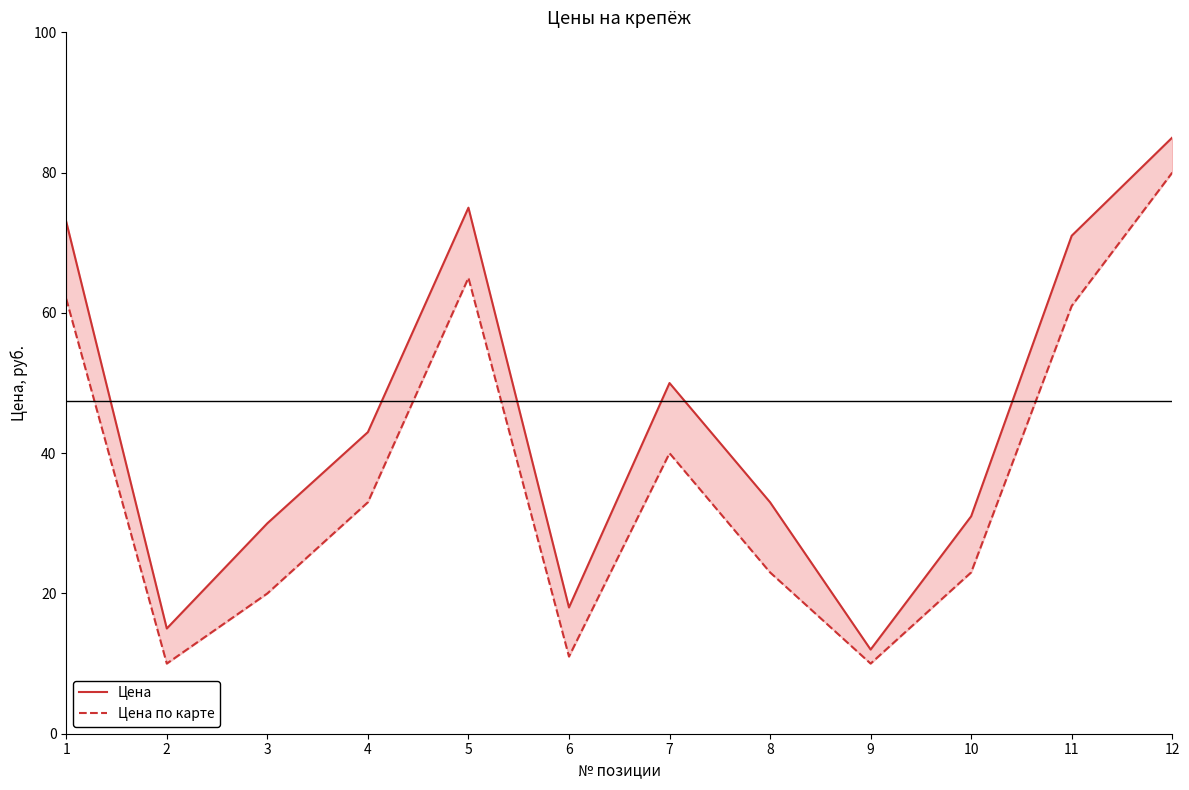

Which series has the widest spread of values?

Цена